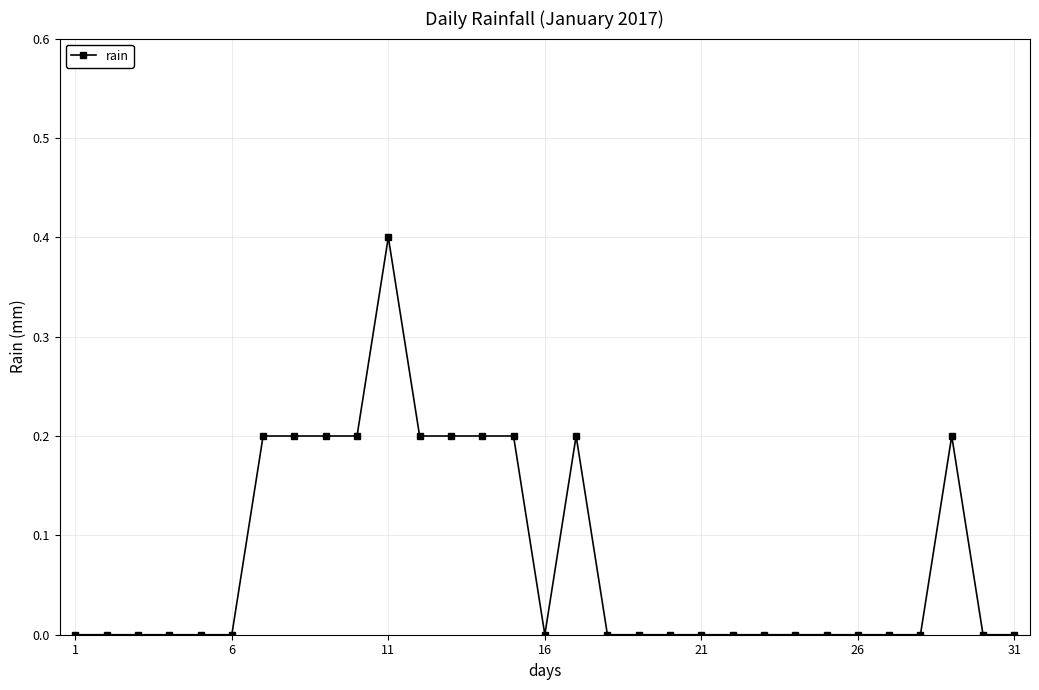

True or false: the data has more than 0 interior local peaks.

True